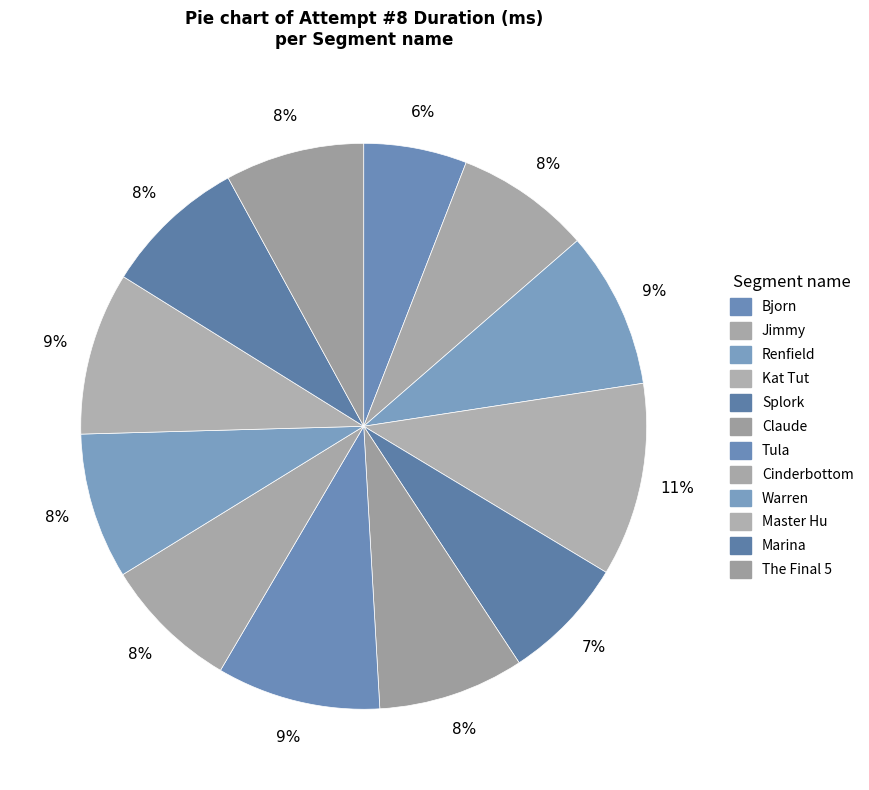

How many slices are in this pie chart?

12